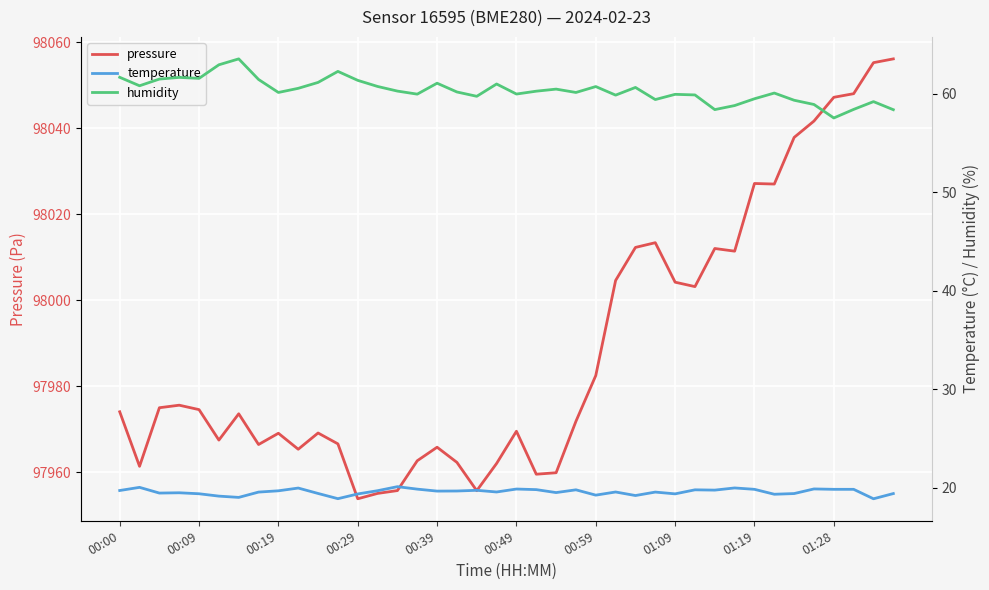

True or false: pressure has a value of 97974.0 at 00:00.

True